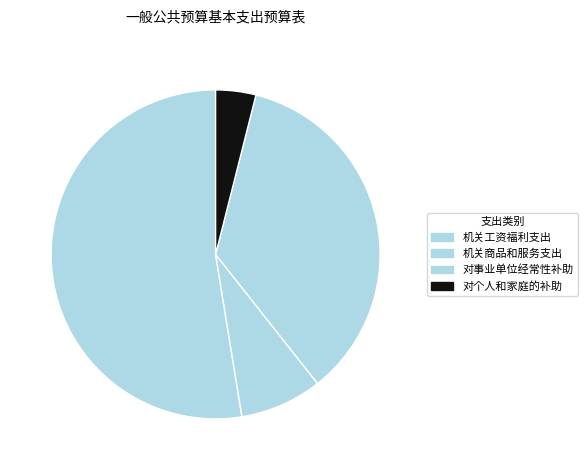

How many segments does this pie chart have?

4